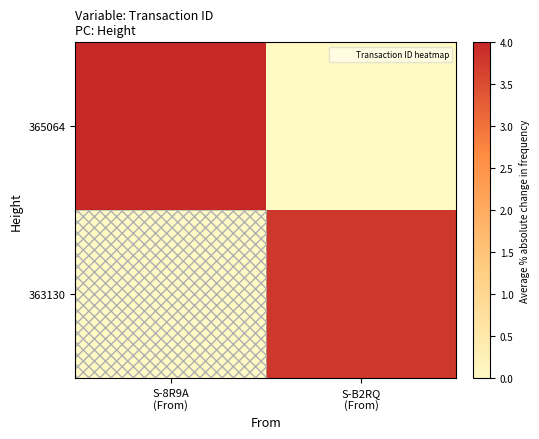

Which series has the largest total across all categories?

365064